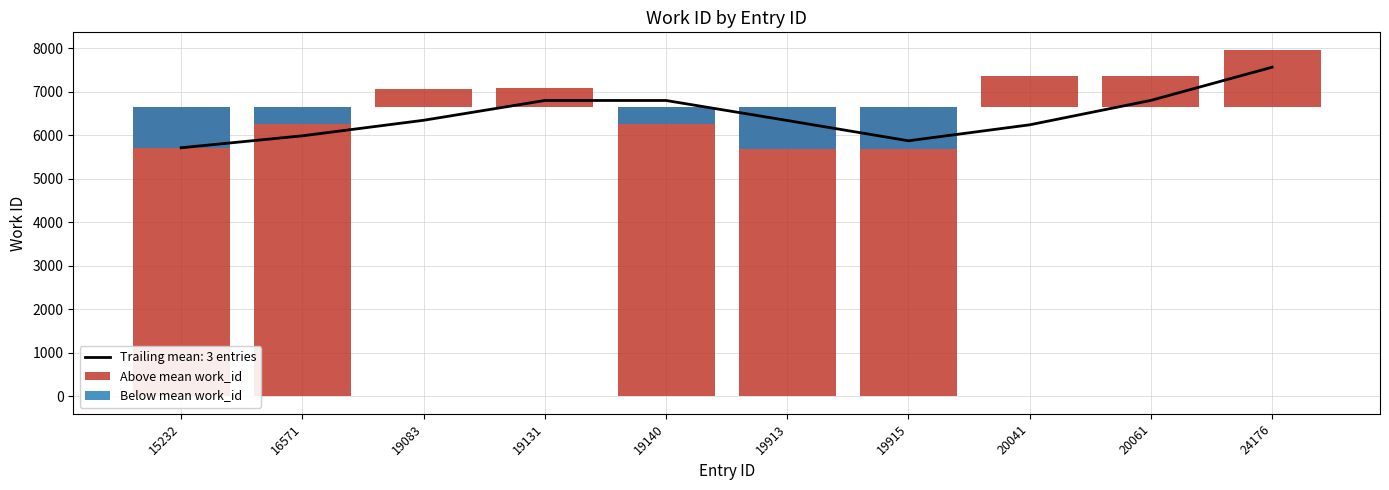

Reading left to right, what are all the values shown in this chart?

Above mean work_id: -6644.4	-6644.4	415.6	435.6	-6644.4	-6644.4	-6644.4	720.6	720.6	1324.6
Below mean work_id: -929.4	-380.4	0.0	0.0	-380.4	-963.4	-963.4	0.0	0.0	0.0